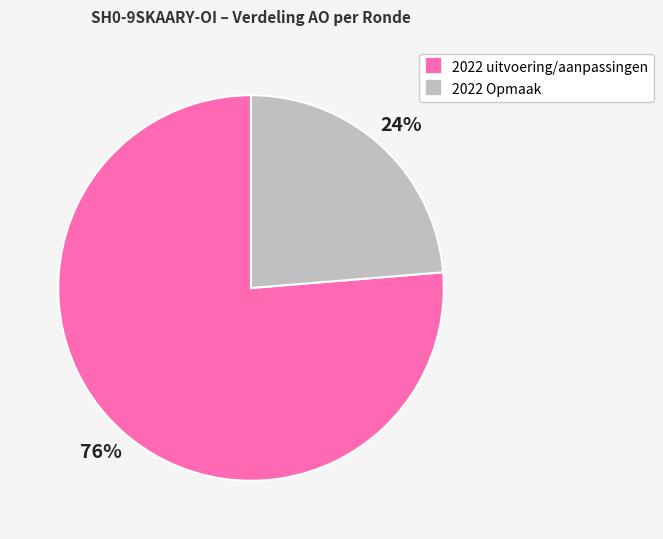

Is there a majority slice in this chart?

Yes